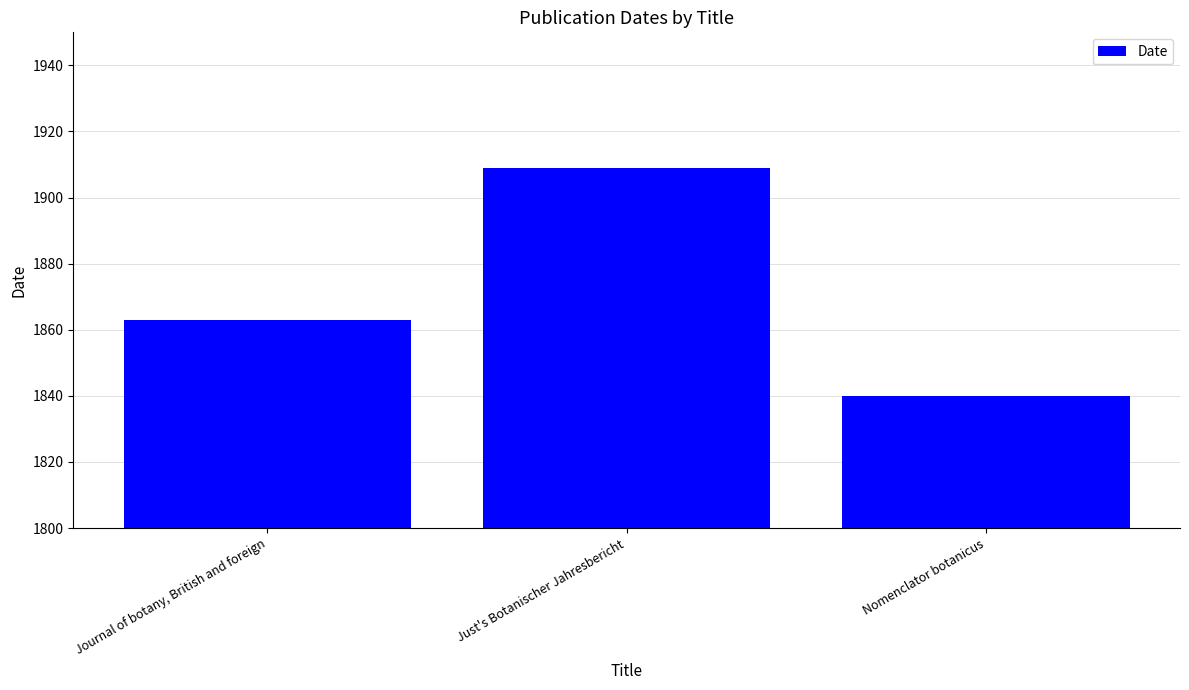

Which label corresponds to the smallest value in the chart?

Nomenclator botanicus